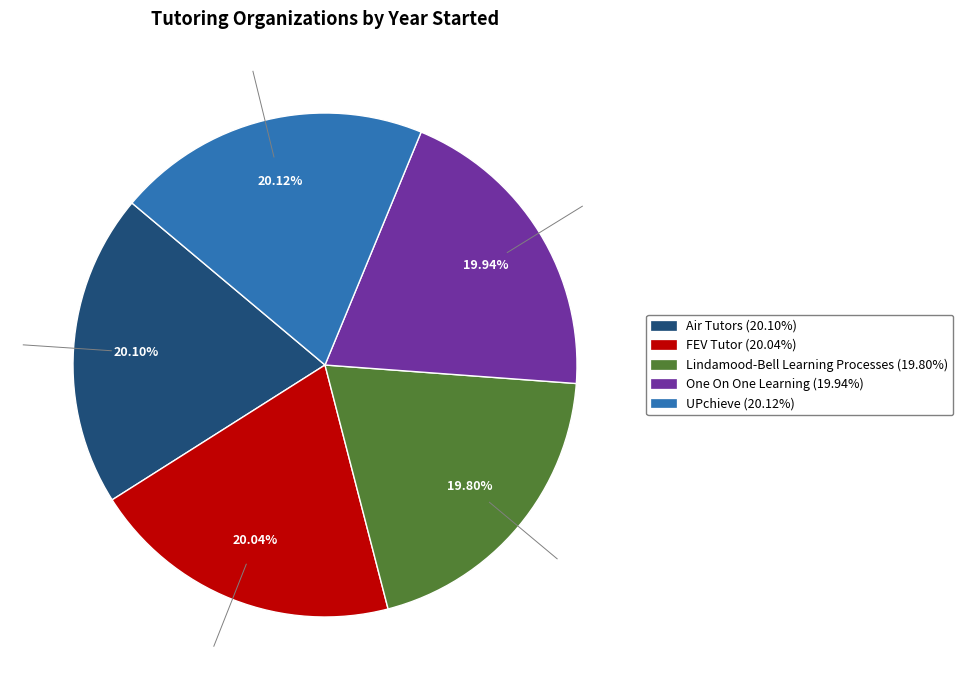

Is there any slice that represents more than half of the pie?

No